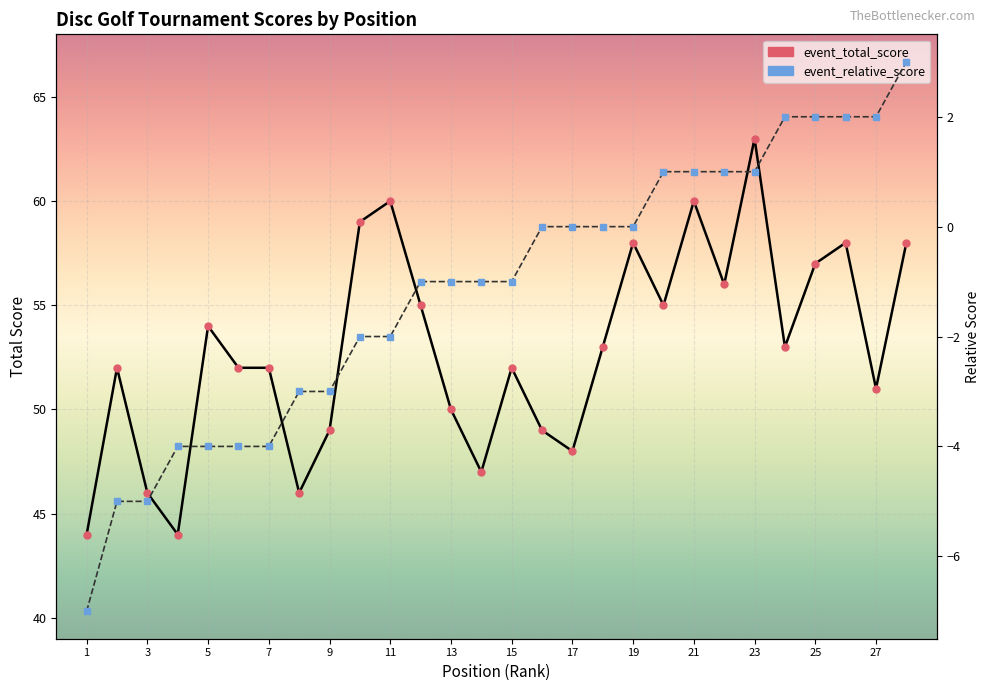

What is the average value of the event_total_score series?

53